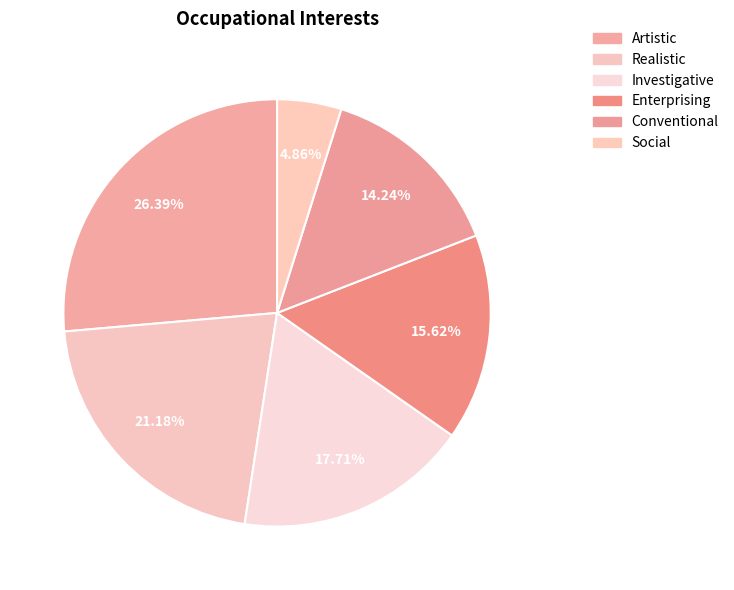

What portion of the pie excludes Realistic?

78.8%